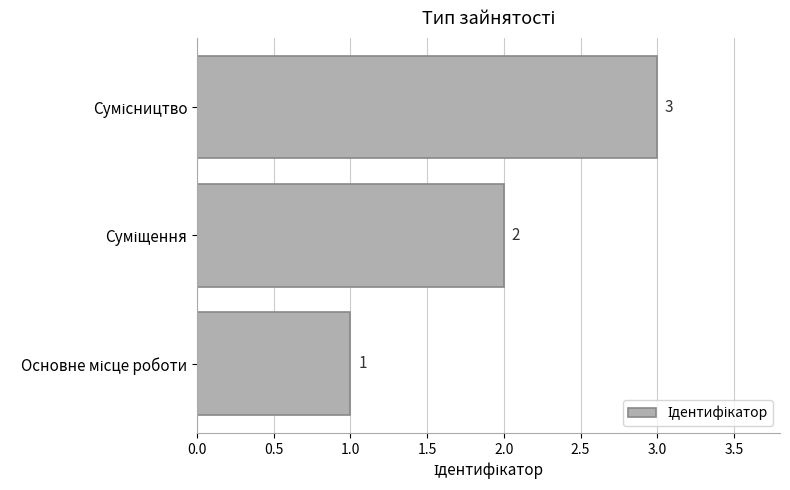

Does the chart contain any negative values?

No